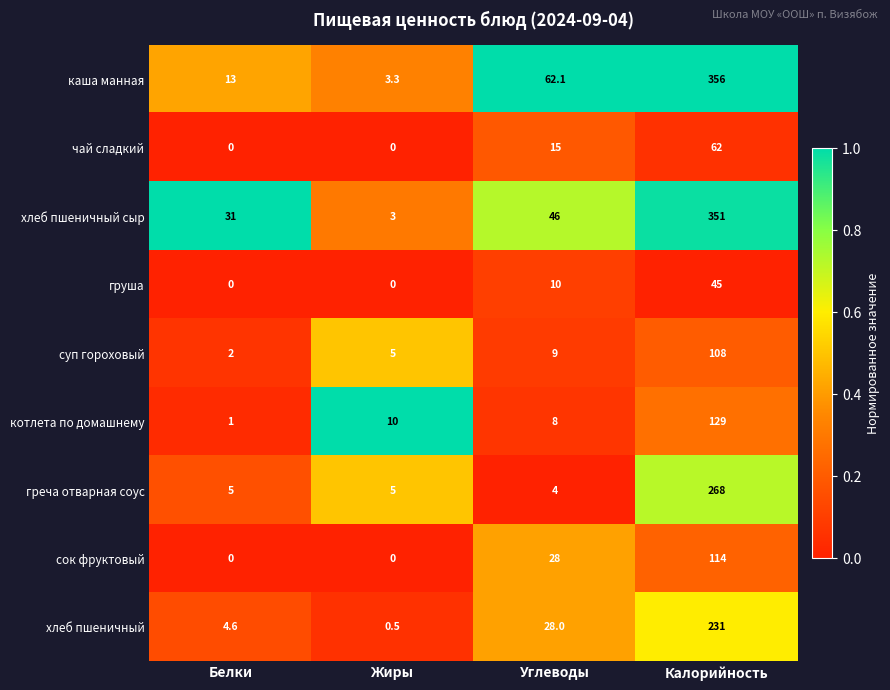

What is the maximum value shown in the chart?

356.0